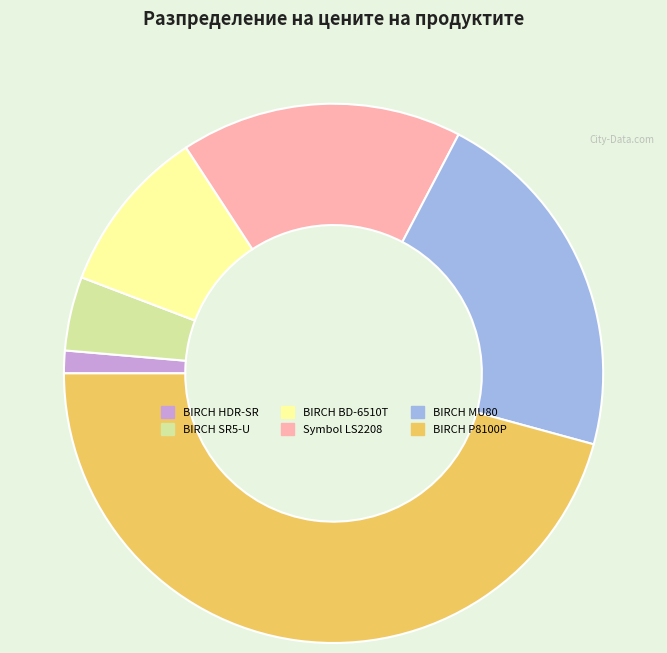

Does BIRCH SR5-U represent more than half of the total?

No